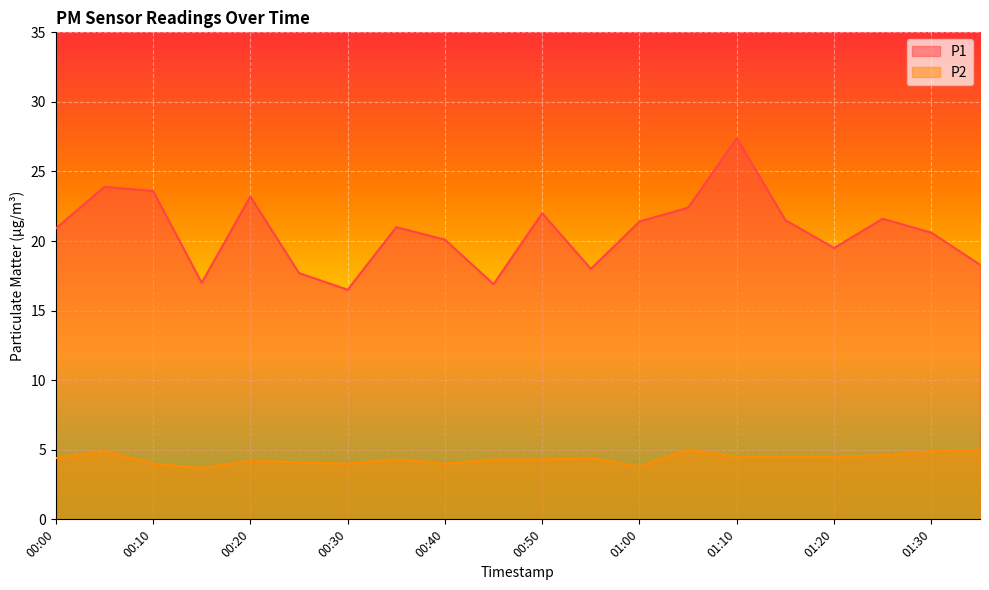

Which series has the largest total across all categories?

P1